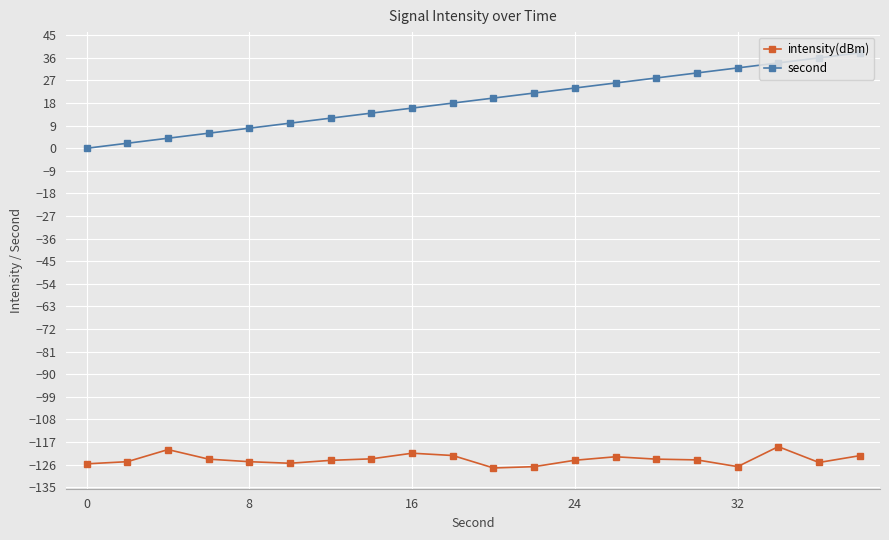

Rank the series by their average value, from highest to lowest.

second, intensity(dBm)